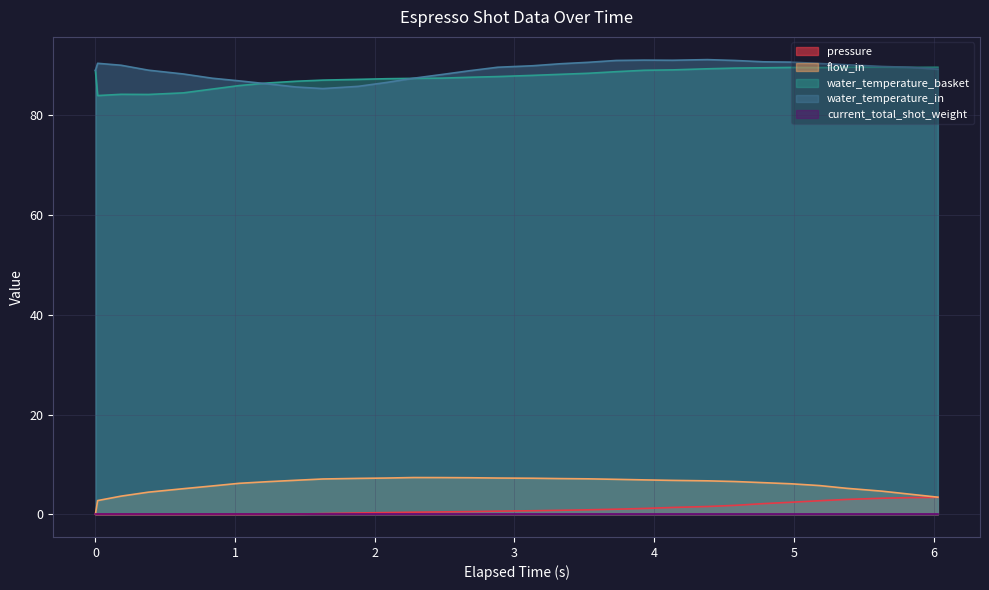

What is the sum of all water_temperature_basket values?

2719.9